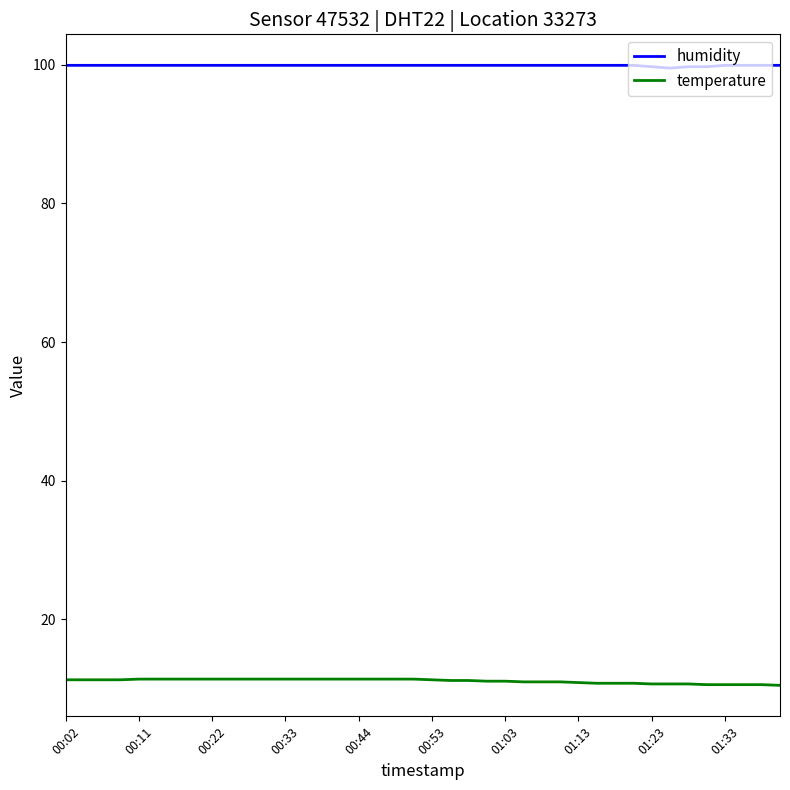

Which series has the largest total across all categories?

humidity